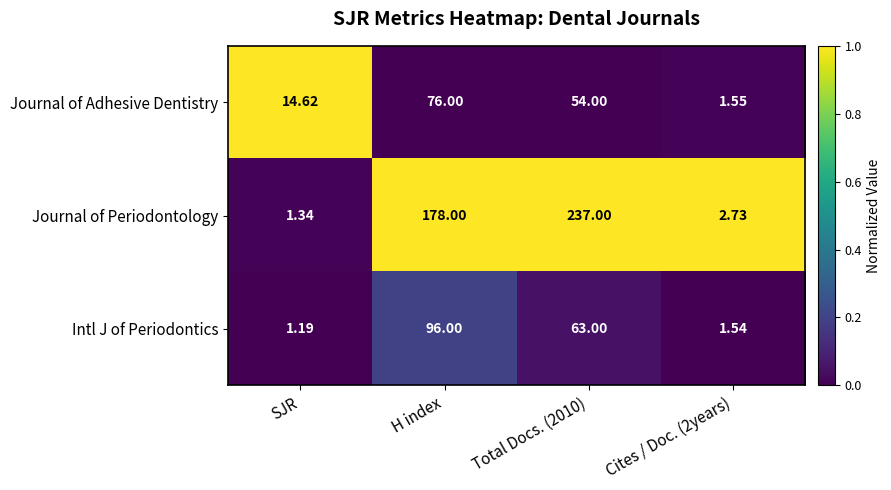

Which category has the highest value in the Intl J of Periodontics series?

H index